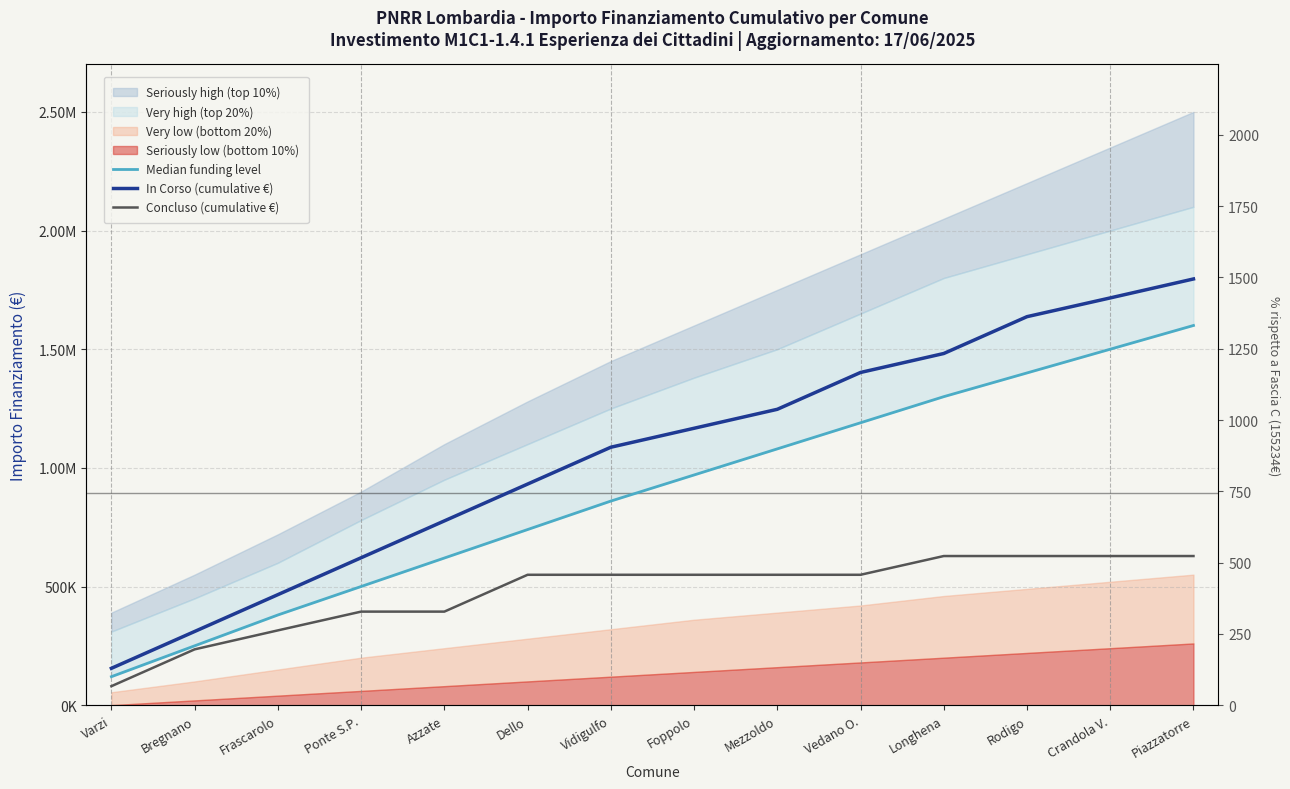

List the series in order of their overall mean, highest first.

In Corso (cumulative €), Median funding level, Concluso (cumulative €)